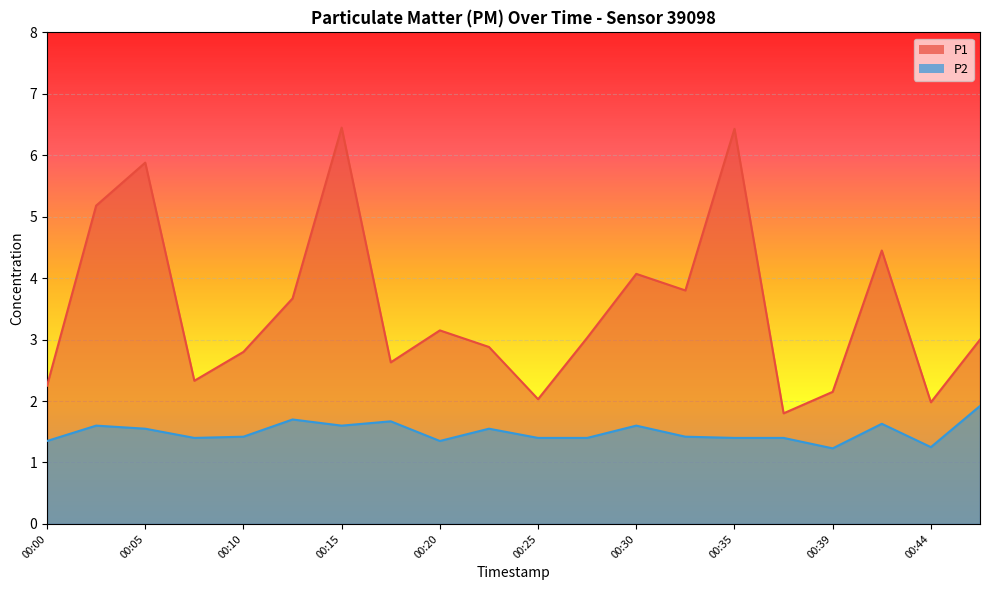

At which category does P1 reach its first local peak?

00:05